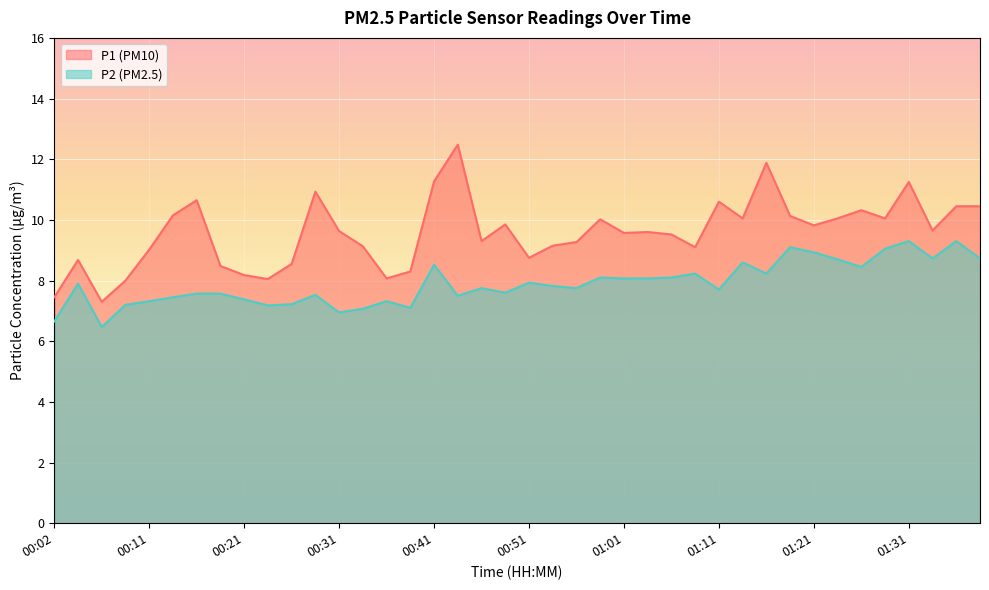

Where does the P2 series first go above 7?

00:04